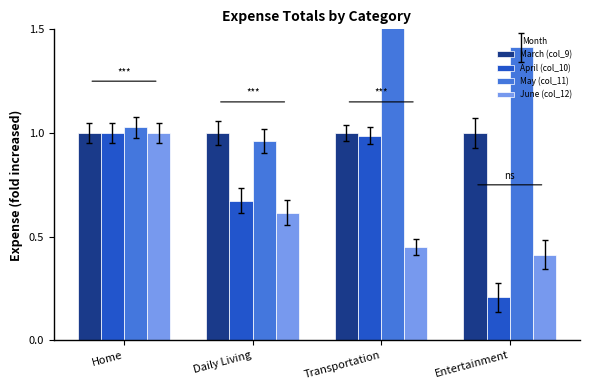

What position from the right is Entertainment?

1